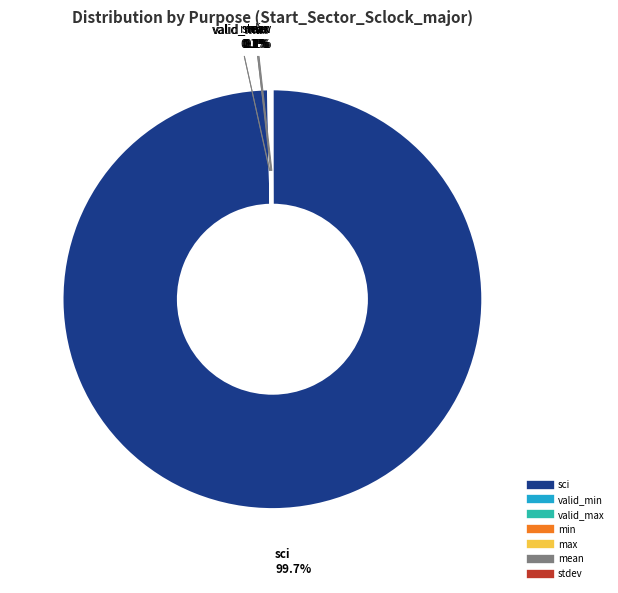

Does any single category account for the majority?

Yes